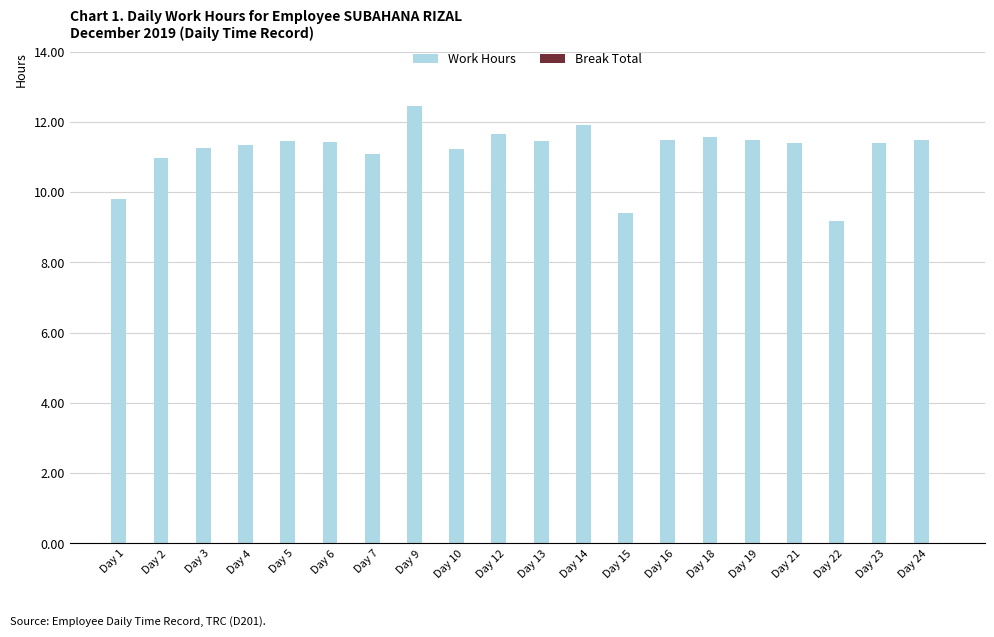

Where is the data nearest to the value 10?

Day 1